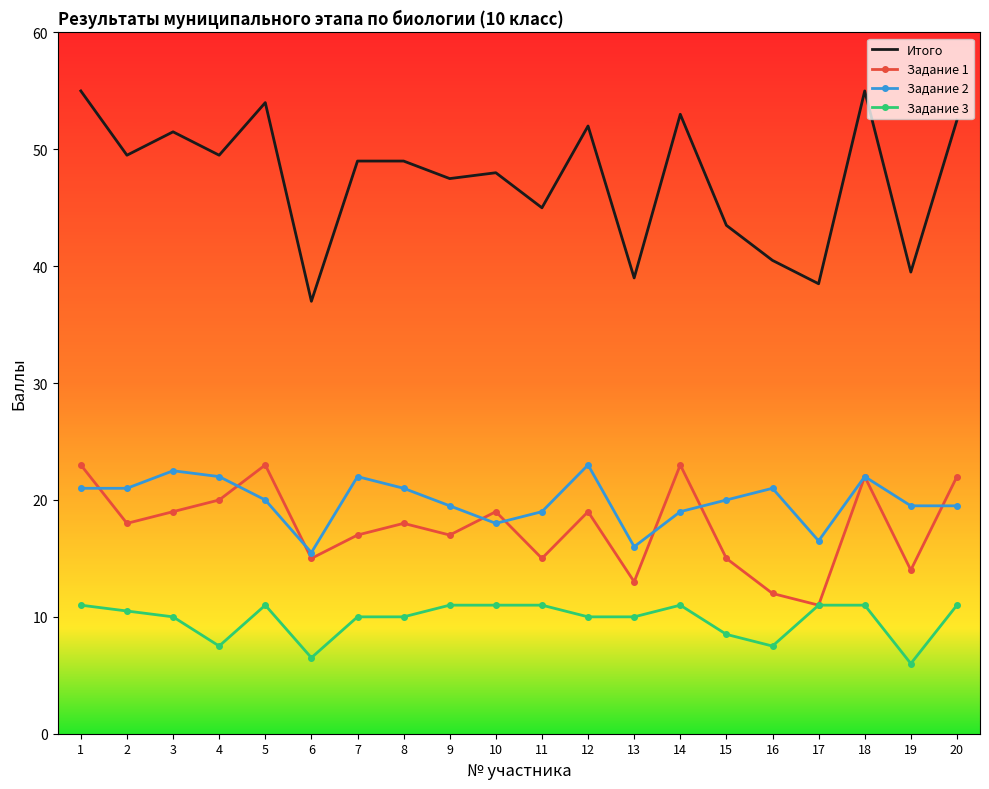

Rank the series at 20 from lowest to highest value.

Задание 3, Задание 2, Задание 1, Итого